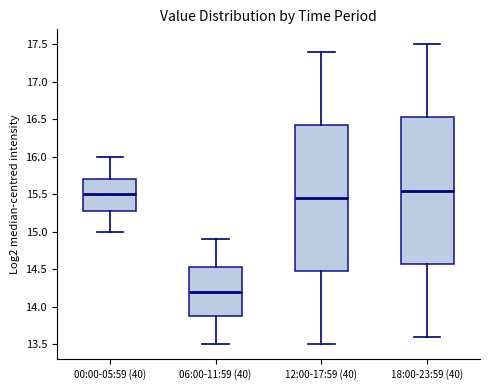

Reading left to right, read every box against the y-axis: the position of its median line, the range the box covers, and the ends of its whiskers. The values are not printed on the chart, so give them approximately, as read against the axis.

00:00-05:59 (40): median 15.50, box 15.30 to 15.70, whiskers 15.00 to 16.00
06:00-11:59 (40): median 14.20, box 13.90 to 14.55, whiskers 13.50 to 14.90
12:00-17:59 (40): median 15.45, box 14.50 to 16.45, whiskers 13.50 to 17.40
18:00-23:59 (40): median 15.55, box 14.60 to 16.55, whiskers 13.60 to 17.50